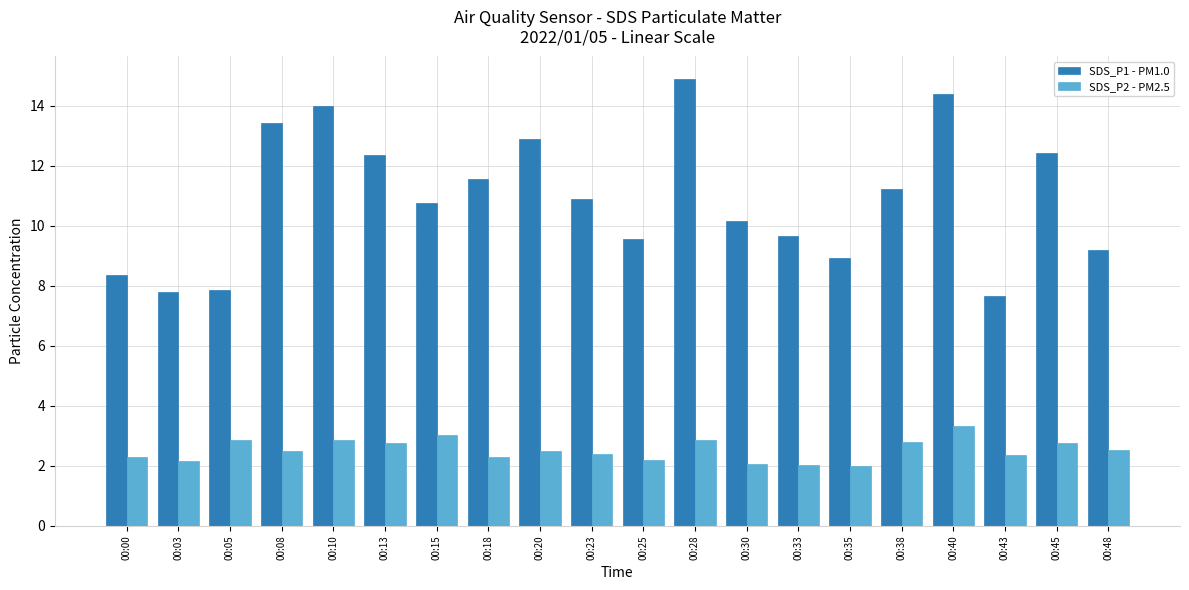

What are all the series names shown in the legend?

SDS_P1 - PM1.0, SDS_P2 - PM2.5